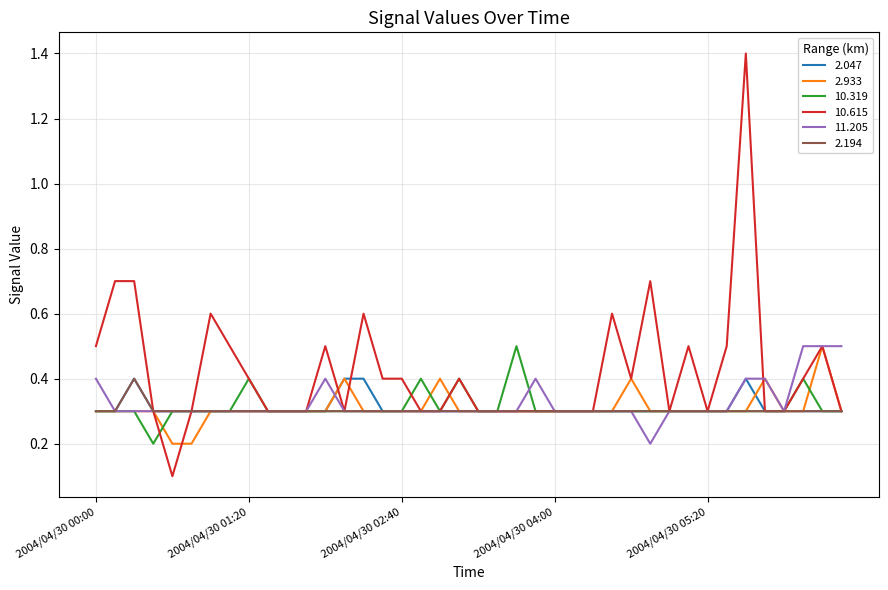

Which series has the widest spread of values?

10.615